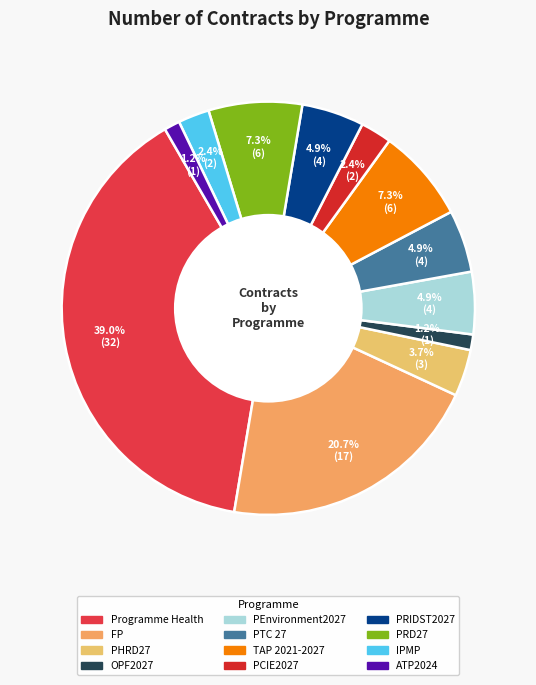

To the nearest percent, what is the difference between the largest and smallest slice percentages?

38%